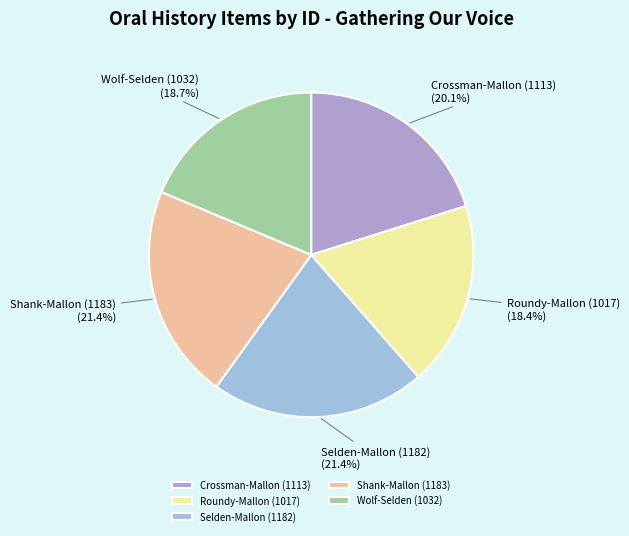

What percentage is NOT represented by Crossman-Mallon (1113)?

79.9%